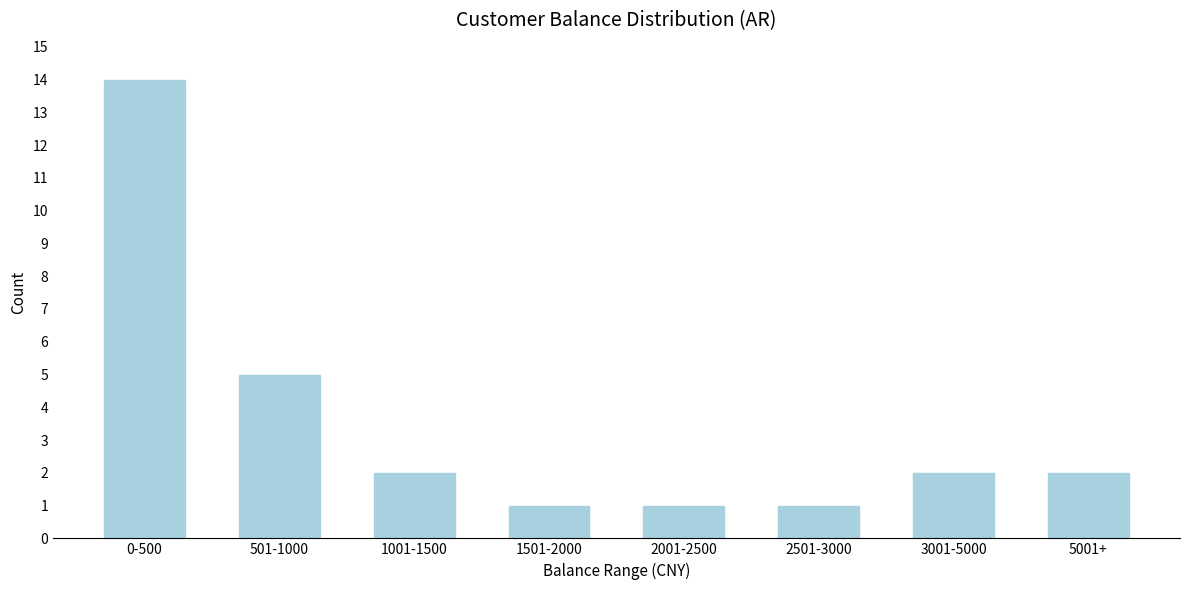

Reading left to right, extract all data points from this chart.

0-500=14	501-1000=5	1001-1500=2	1501-2000=1	2001-2500=1	2501-3000=1	3001-5000=2	5001+=2